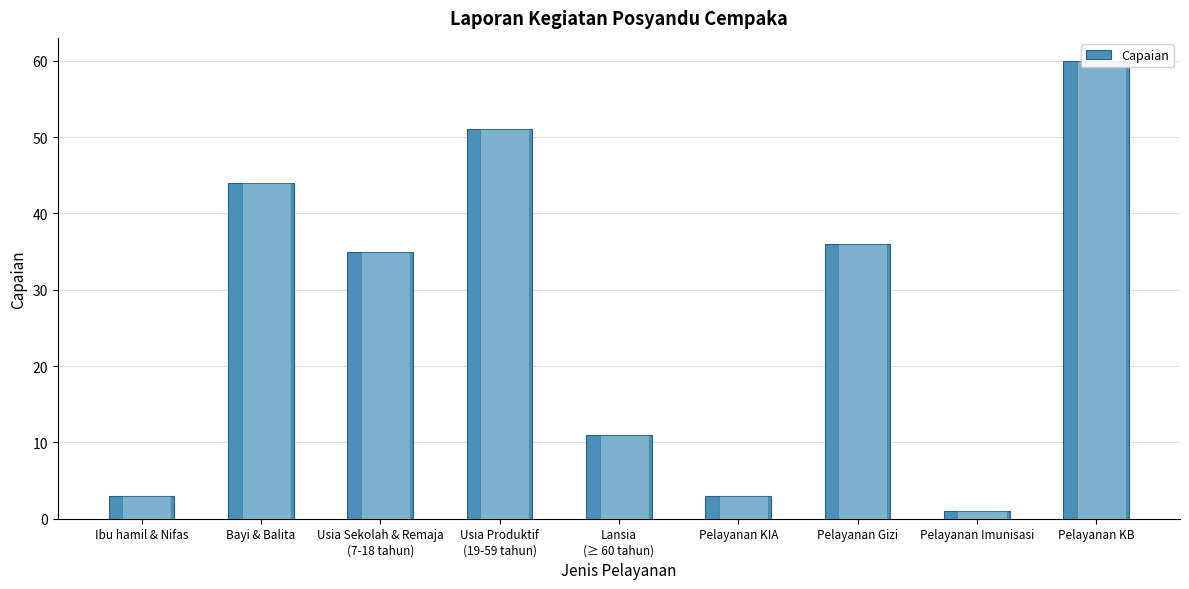

At which category does the chart reach its peak across all series?

Pelayanan KB